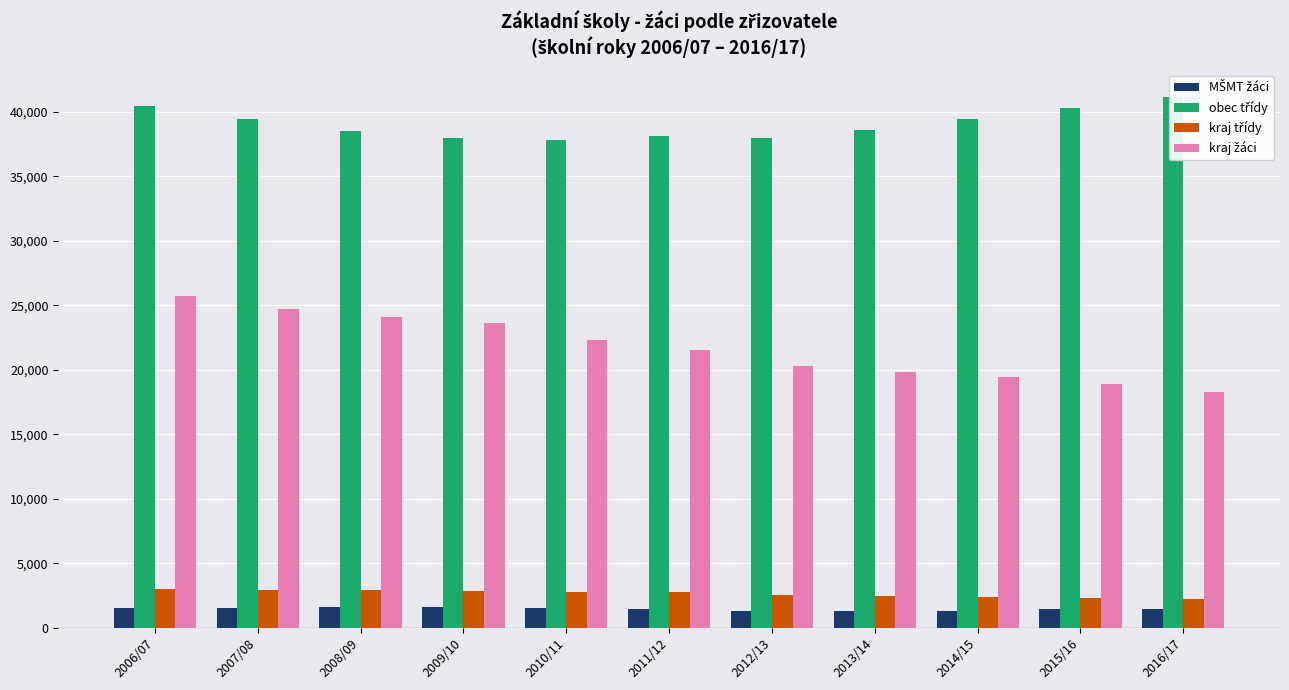

Where does the kraj třídy series first go above 2762?

2006/07